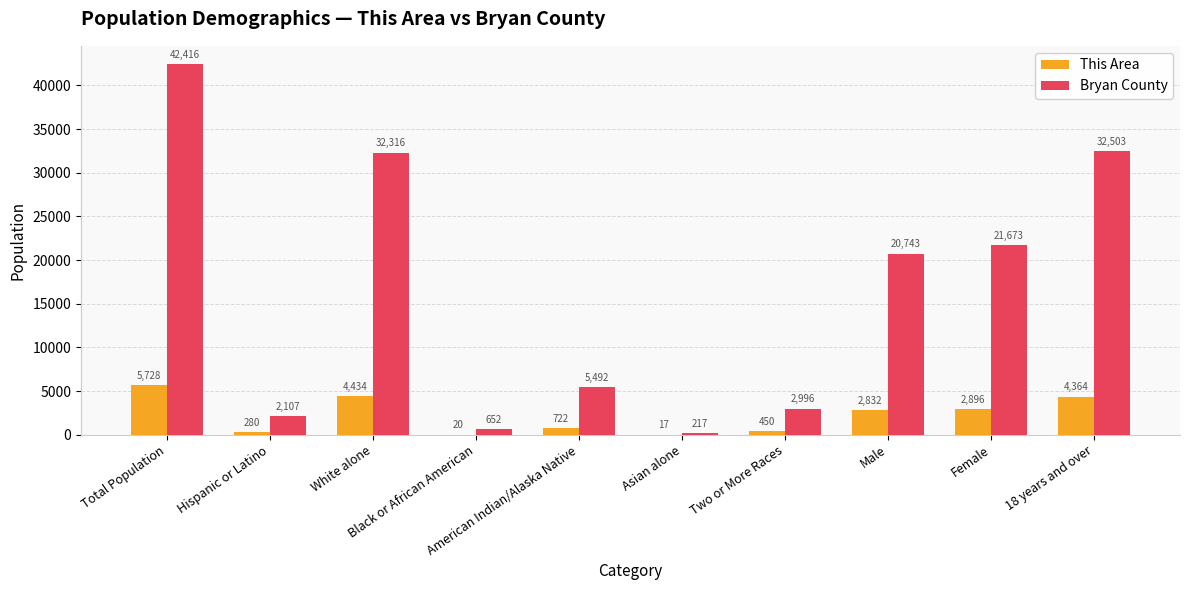

Which series has the largest total across all categories?

Bryan County